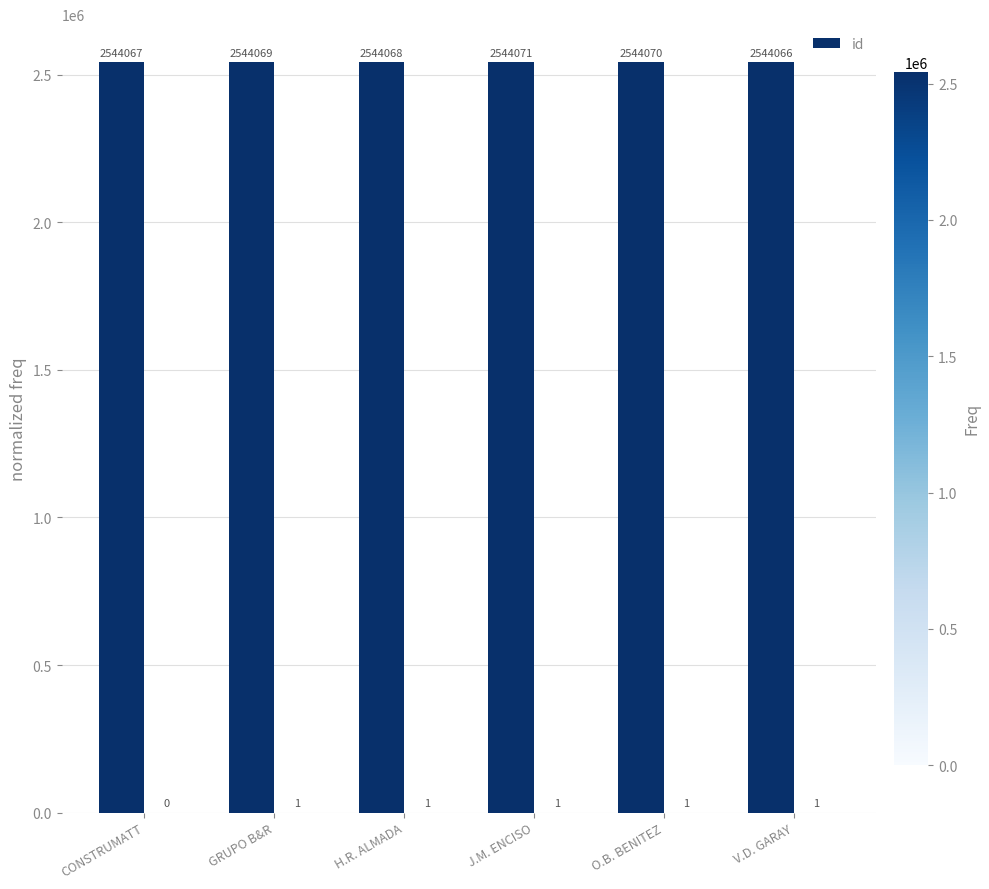

What is the approximate value at J.M. ENCISO?

2544071